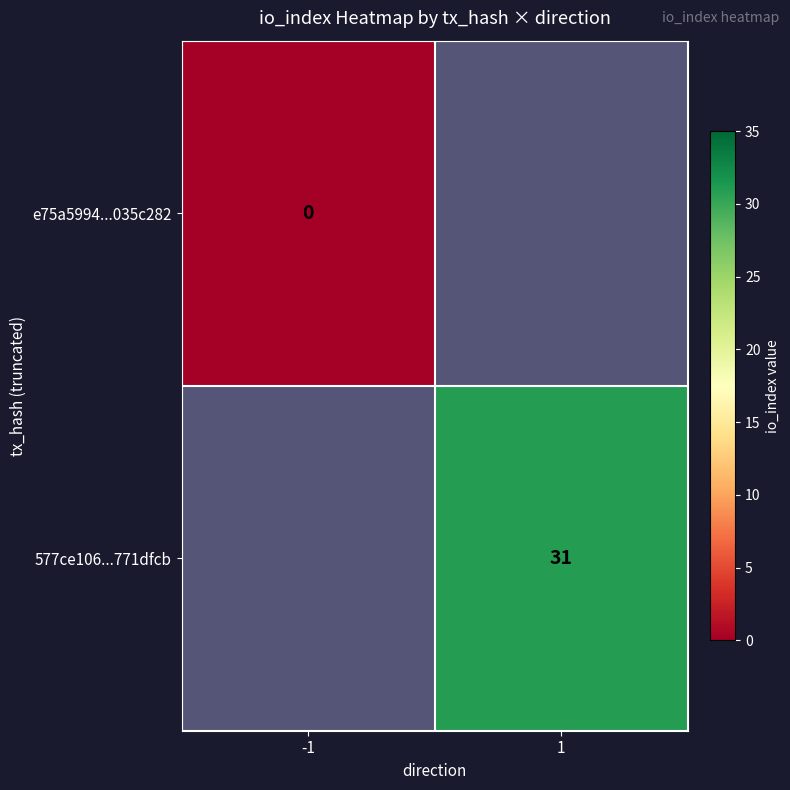

The 577ce106...771dfcb series shows 31.0 at 1. True or false?

True